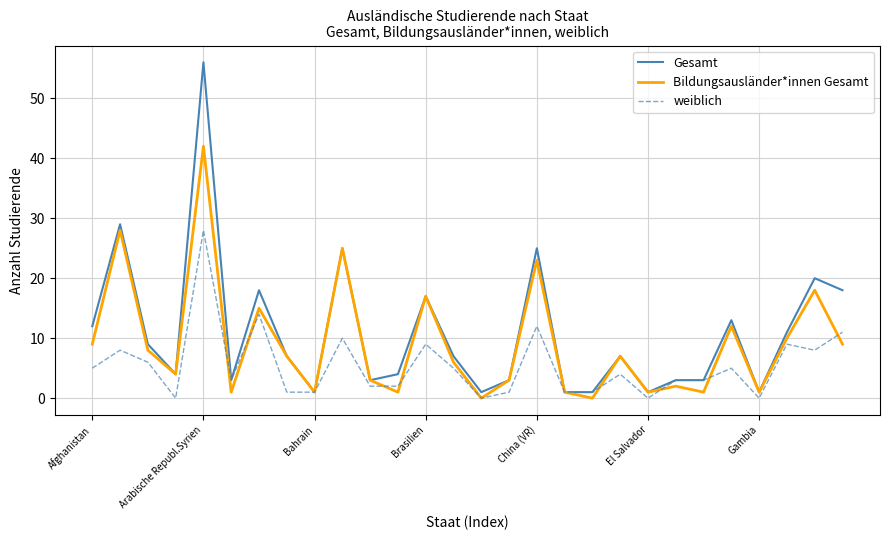

Which series has the largest range (max minus min)?

Gesamt